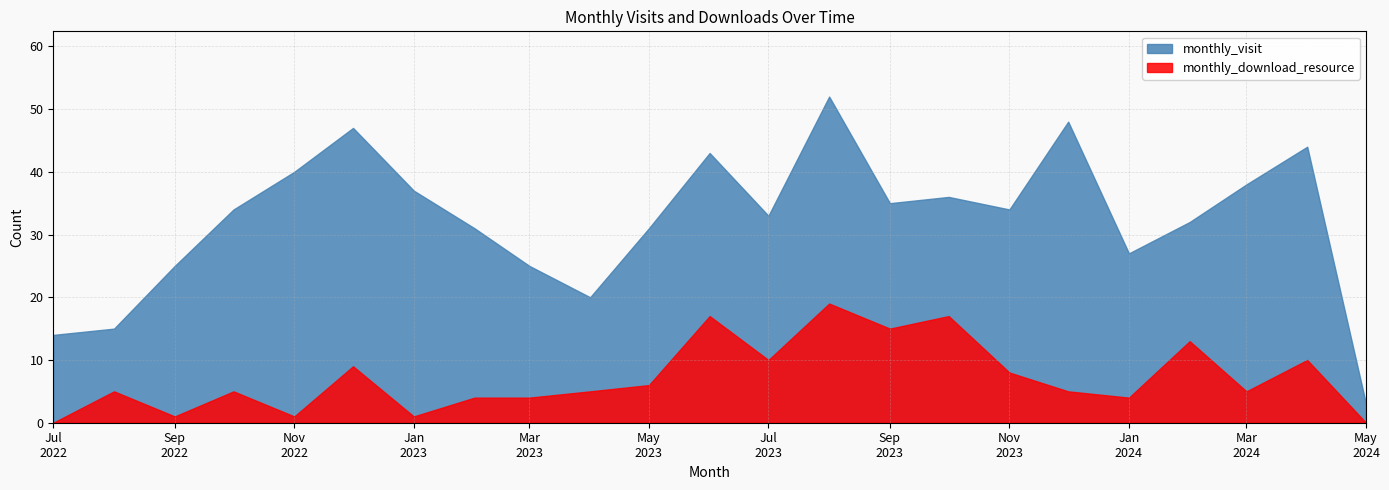

What is the value of the monthly_visit point at the 3rd from the left?

25